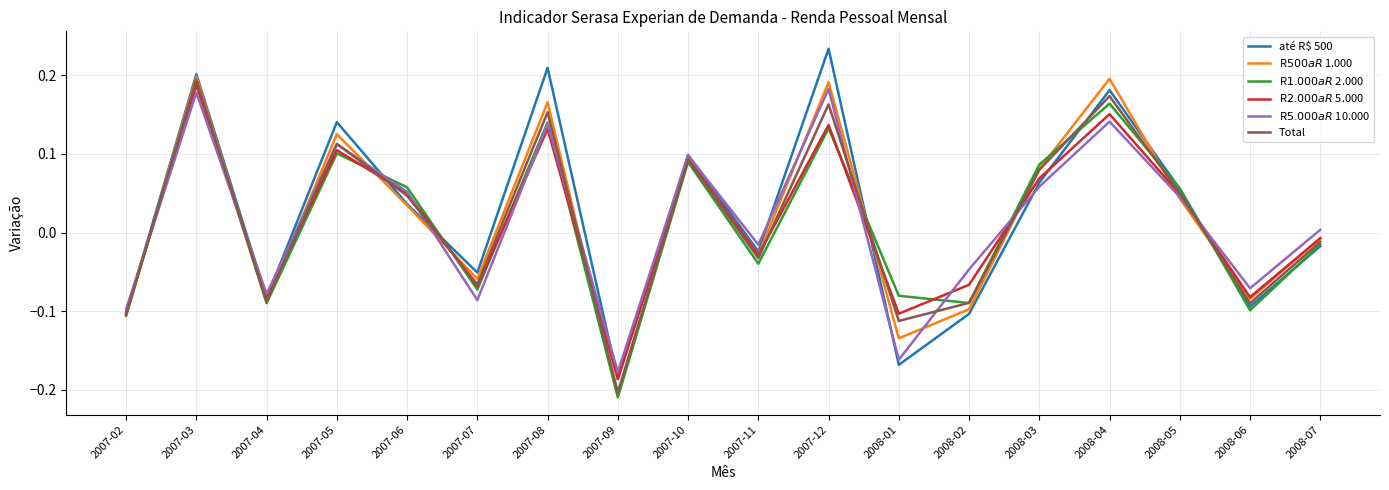

True or false: R$ 1.000 a R$ 2.000 has more than 1 interior local peaks.

True